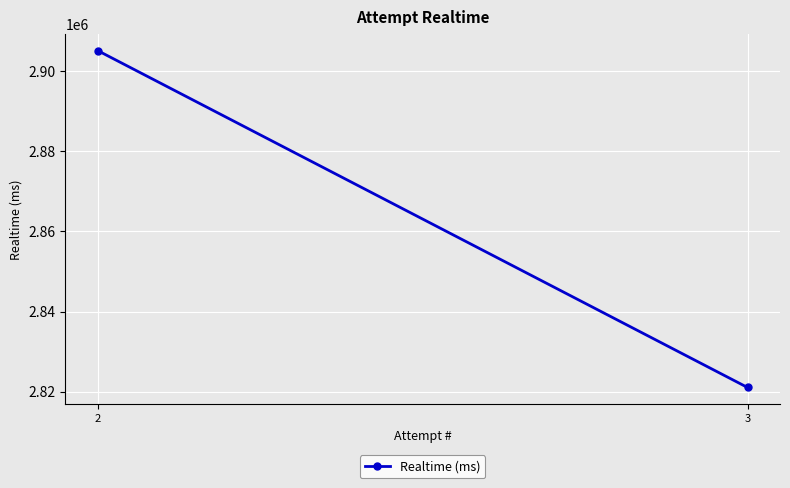

How many lines are shown in the chart?

1